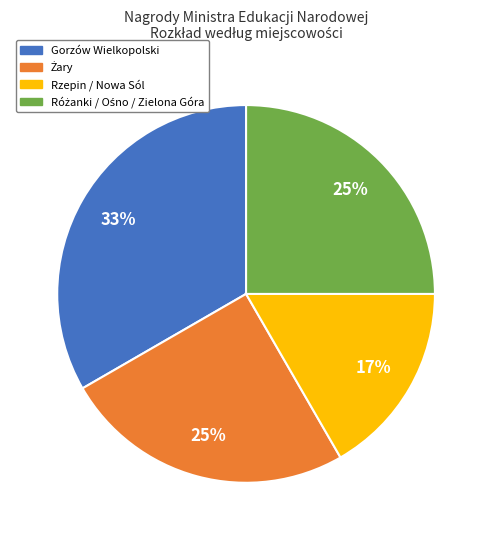

Is there a majority slice in this chart?

No